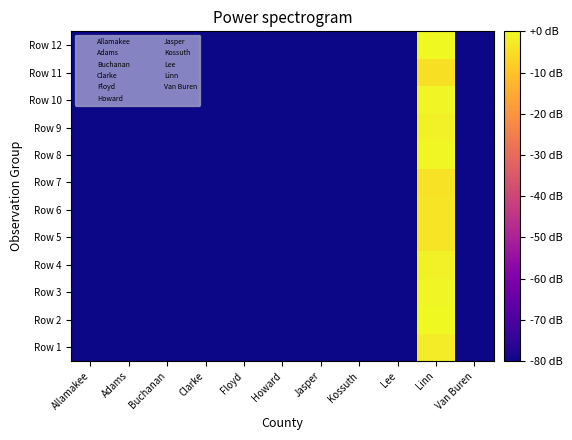

What is the total value across all series at Van Buren?

-1080.0